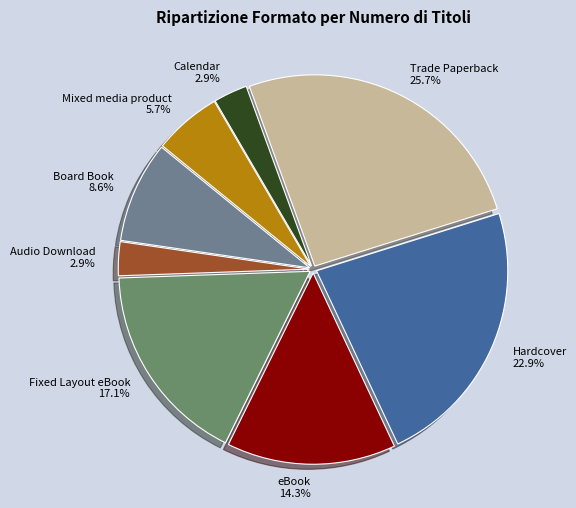

To the nearest percent, what portion does Fixed Layout eBook represent?

17%